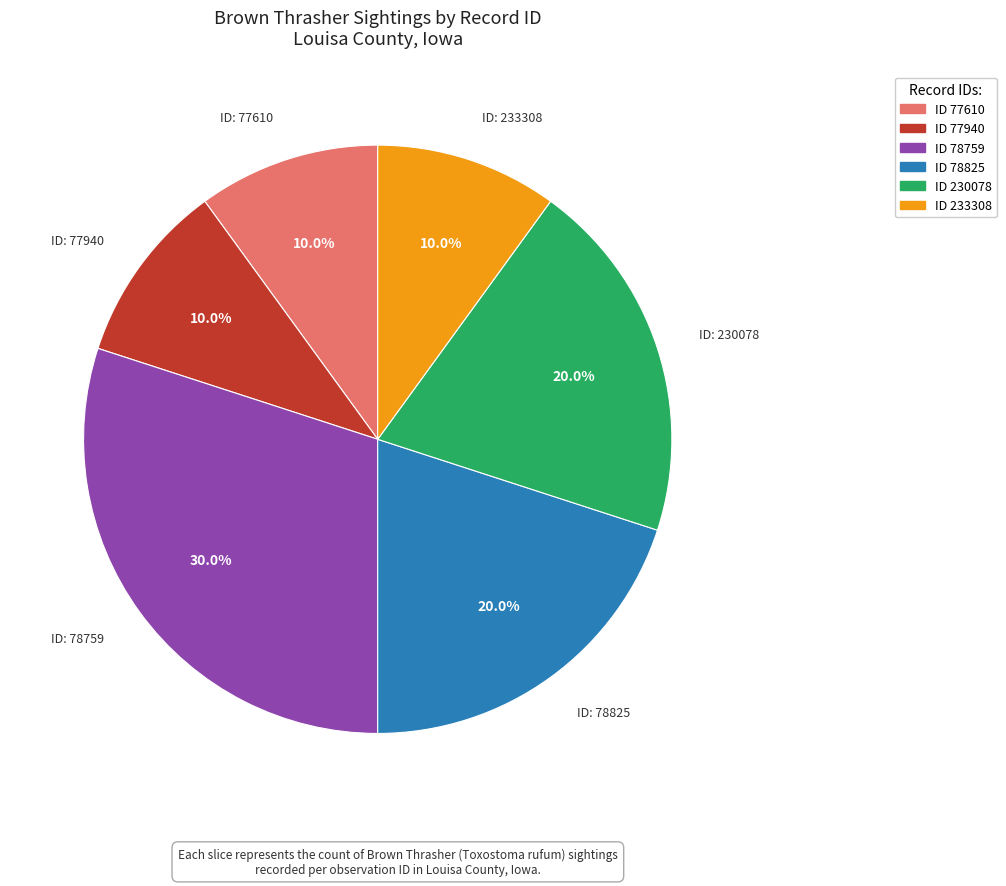

Is there a majority slice in this chart?

No